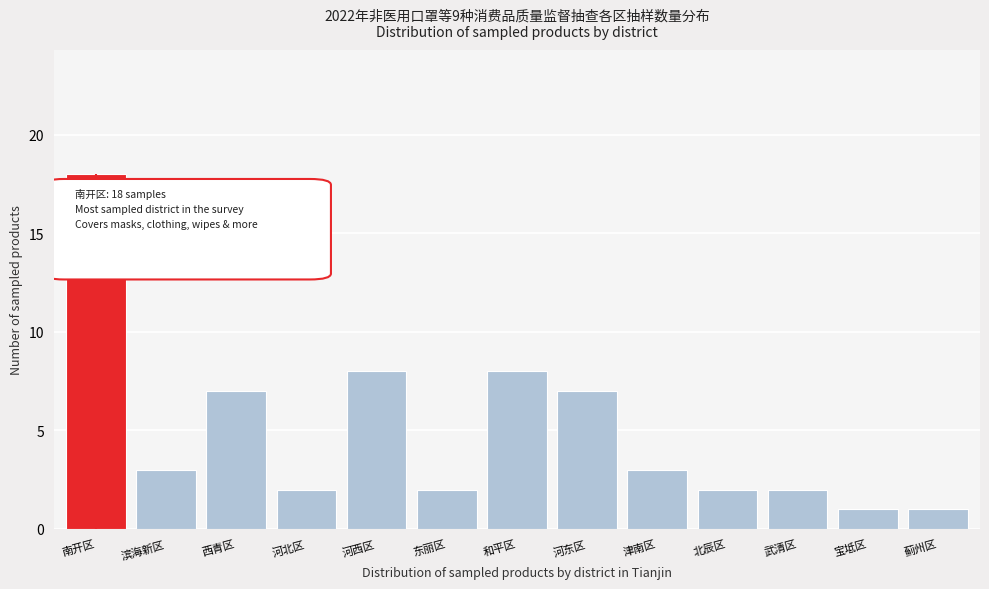

Reading left to right, list all the values displayed in this chart.

南开区=18	滨海新区=3	西青区=7	河北区=2	河西区=8	东丽区=2	和平区=8	河东区=7	津南区=3	北辰区=2	武清区=2	宝坻区=1	蓟州区=1